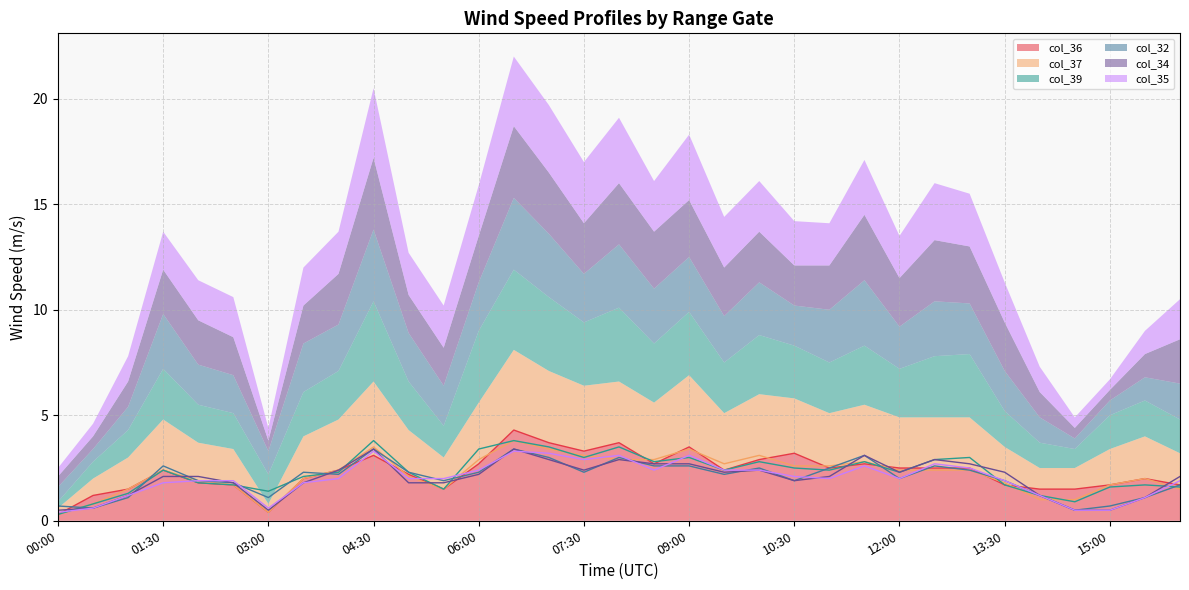

At which label does col_36 first exceed 2?

01:30